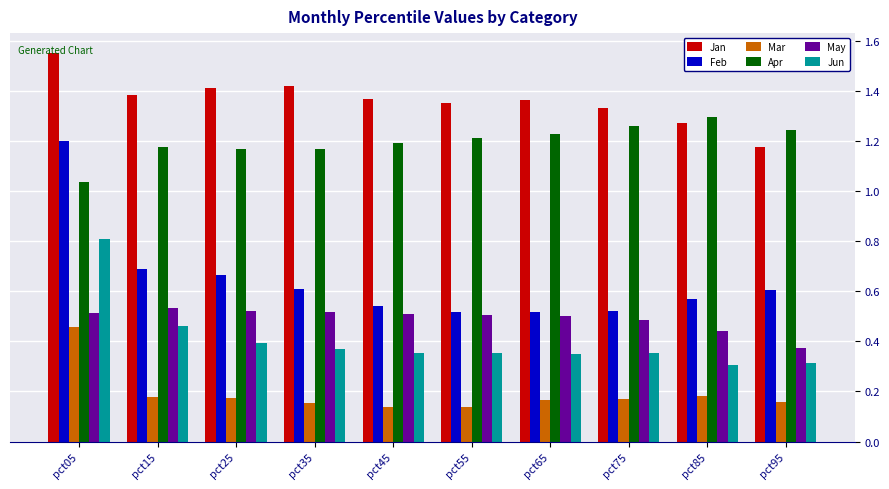

The value of Jan at pct25 is 1.4. True or false?

True